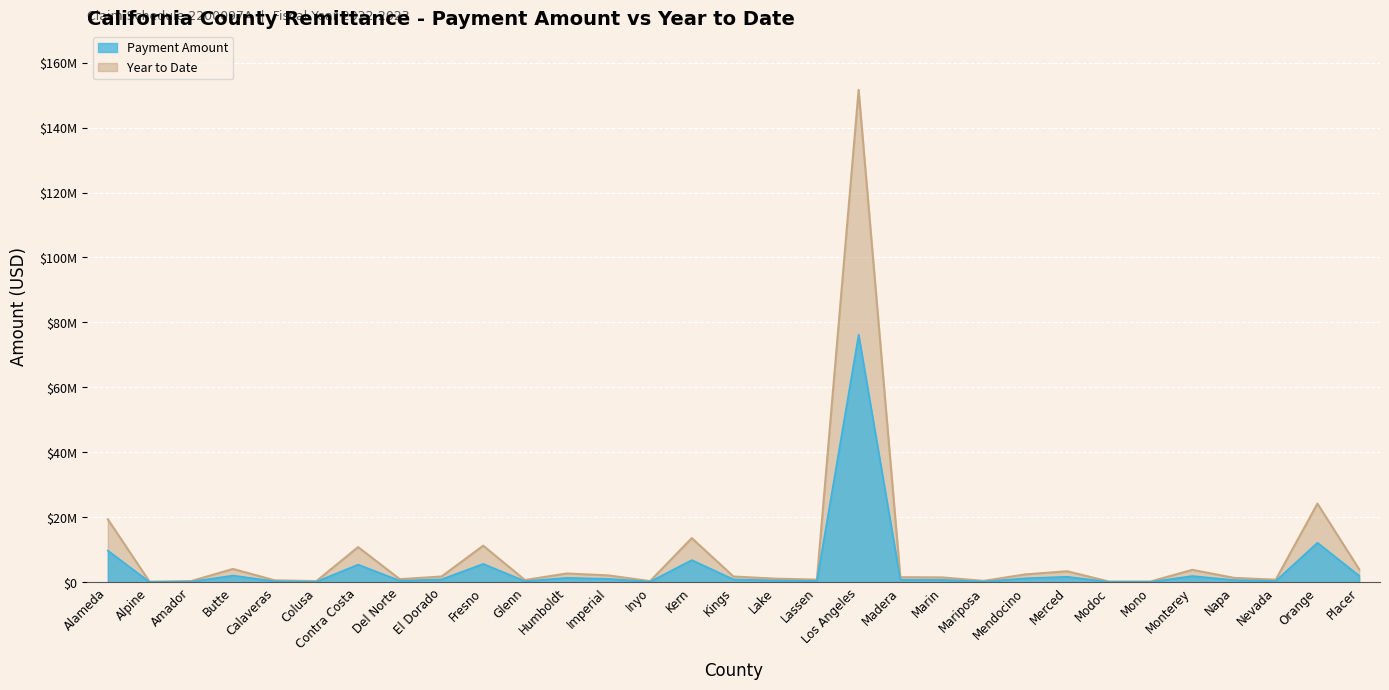

What are all the series names shown in the legend?

Payment Amount, Year to Date